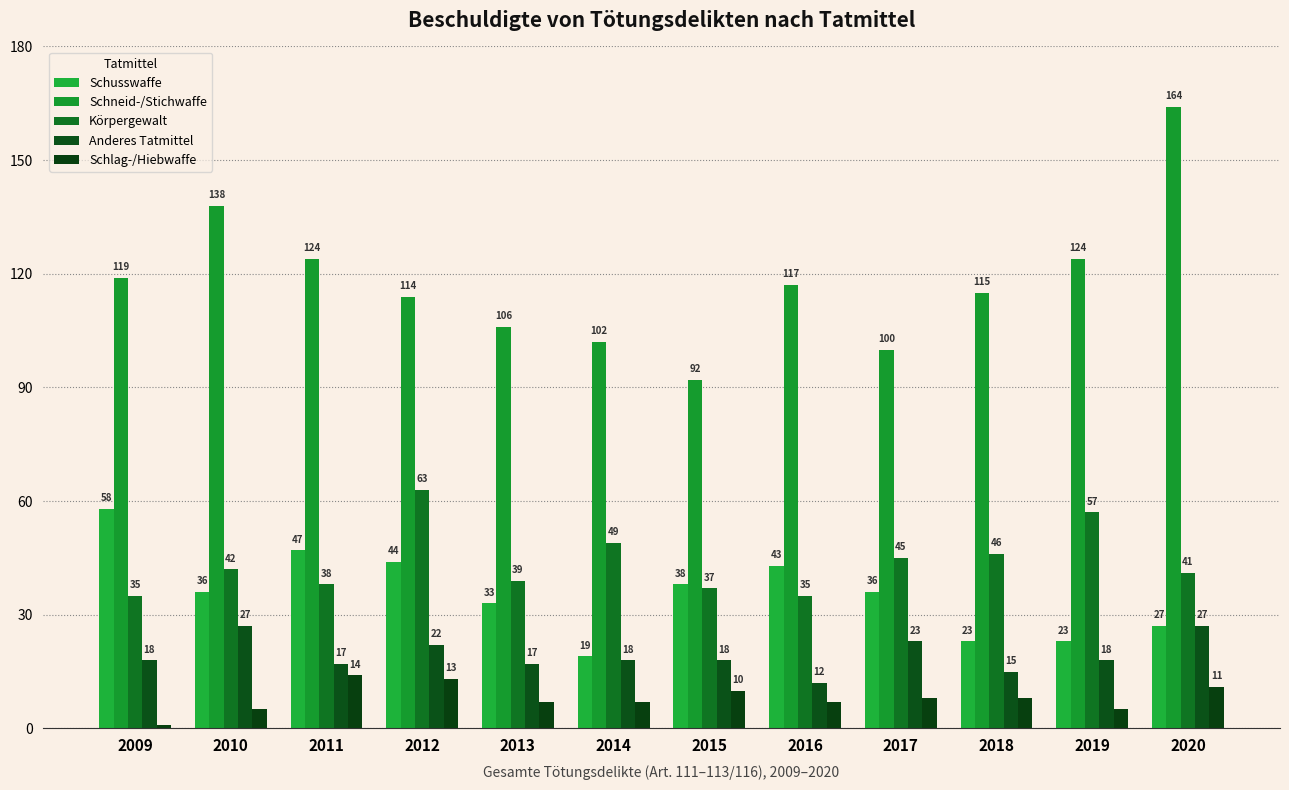

What is the difference between the maximum and minimum values in the Schlag-/Hiebwaffe series?

13